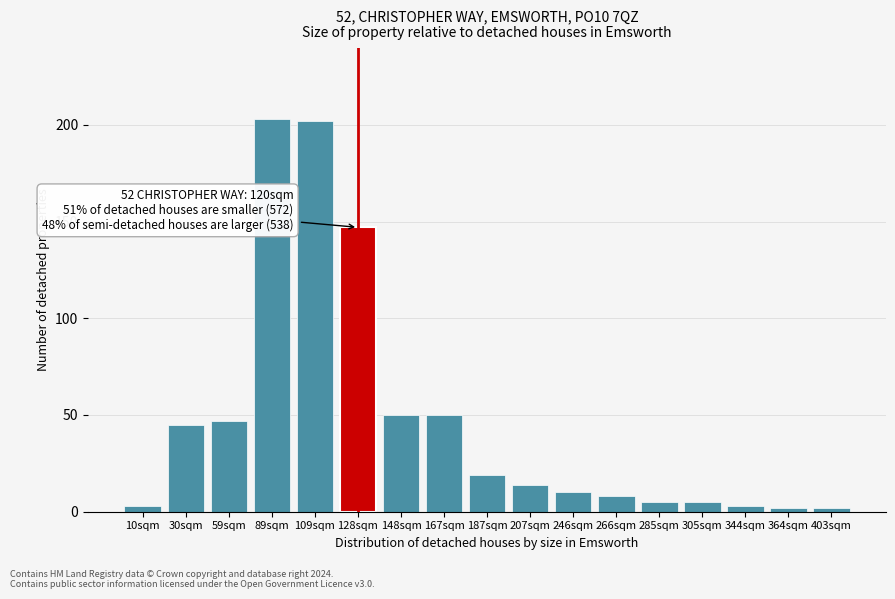

Reading left to right, what are all the values shown in this chart?

3	45	47	203	202	147	50	50	19	14	10	8	5	5	3	2	2